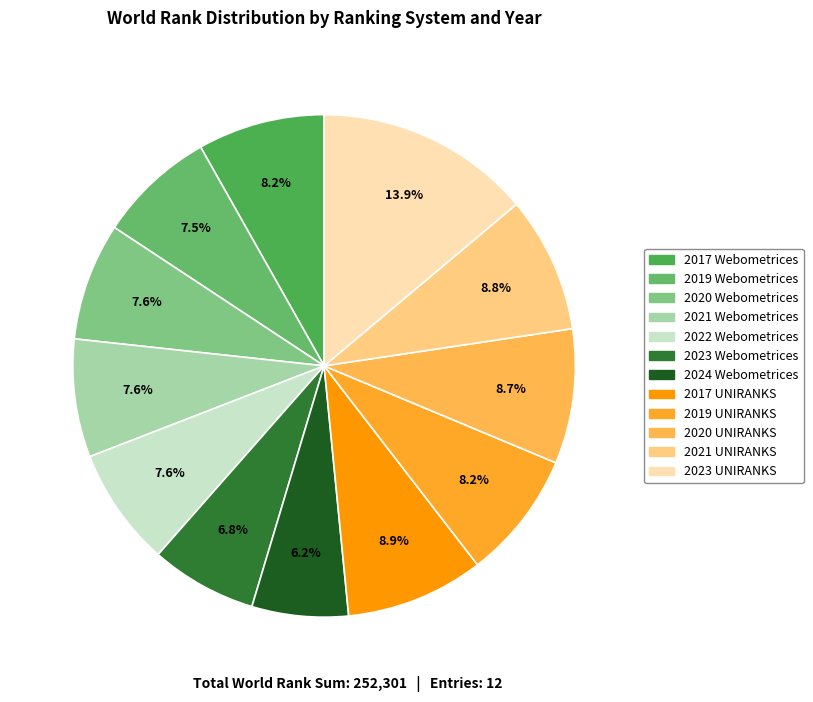

Is there a majority slice in this chart?

No